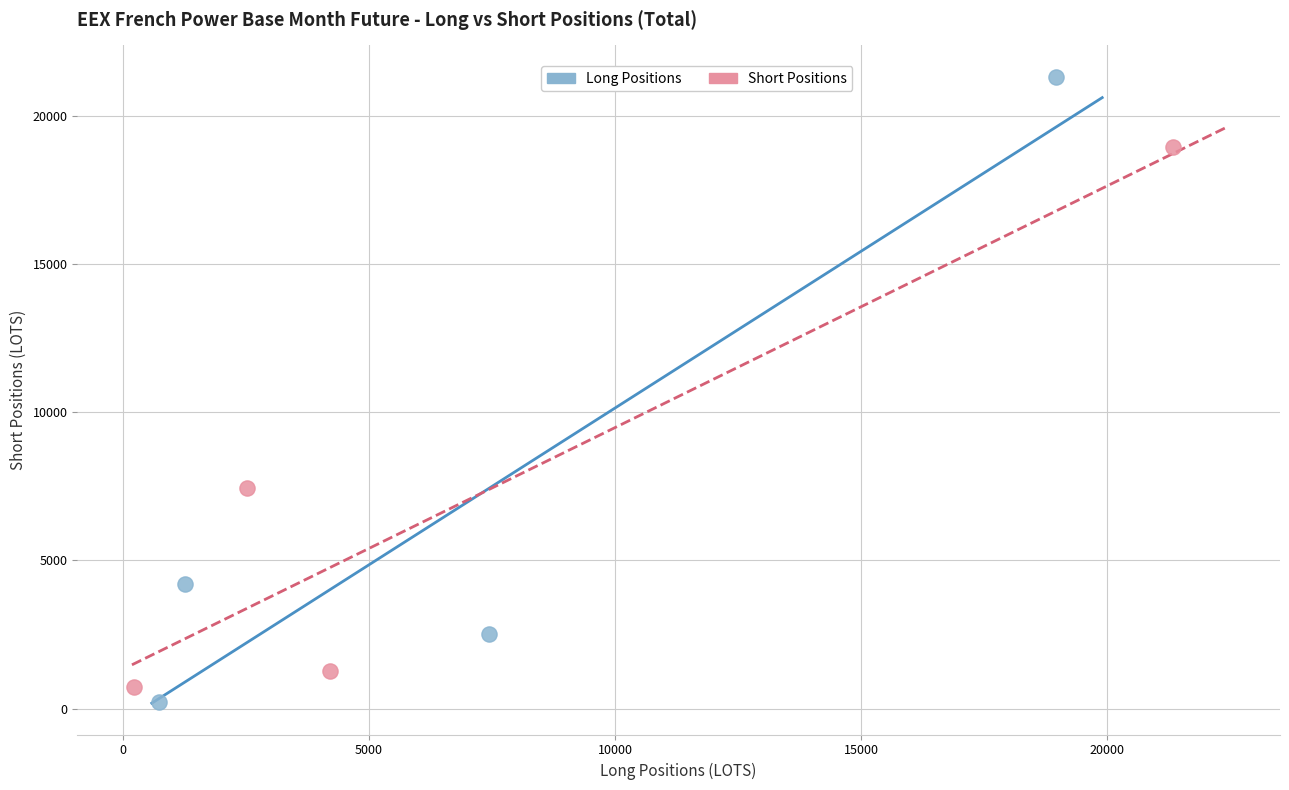

What are all the series names shown in the legend?

Long Positions, Short Positions